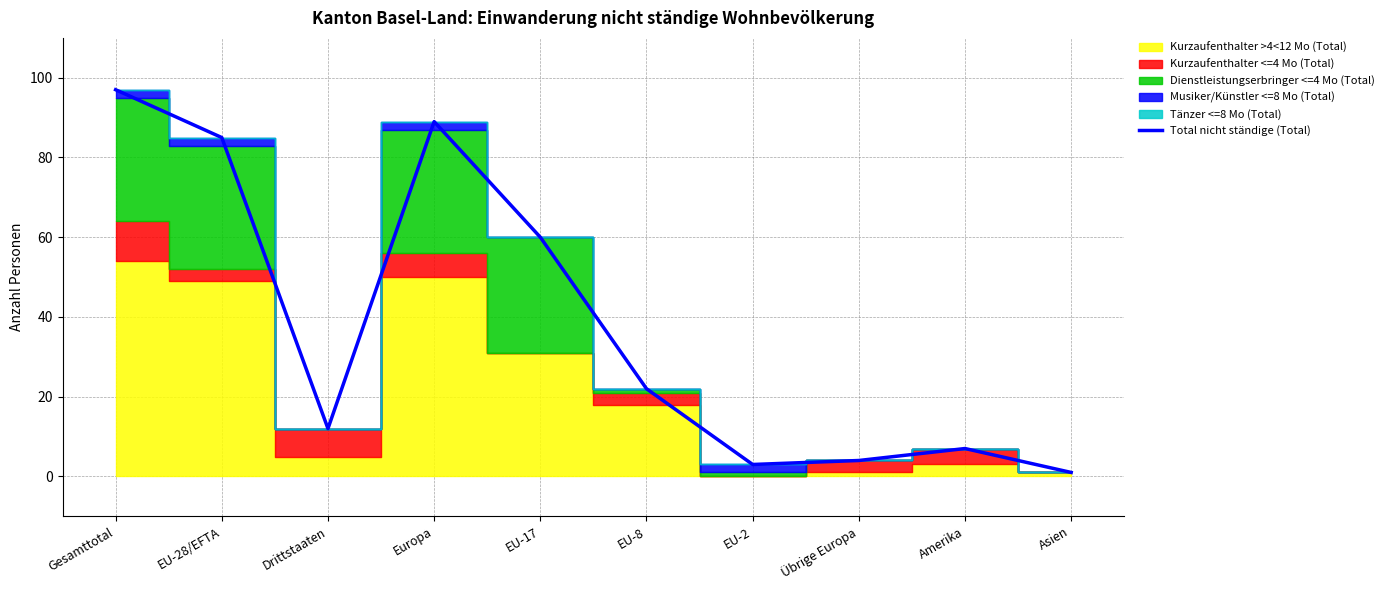

Reading right to left, extract all data points from this chart.

Asien=1	Amerika=7	Übrige Europa=4	EU-2=3	EU-8=22	EU-17=60	Europa=89	Drittstaaten=12	EU-28/EFTA=85	Gesamttotal=97